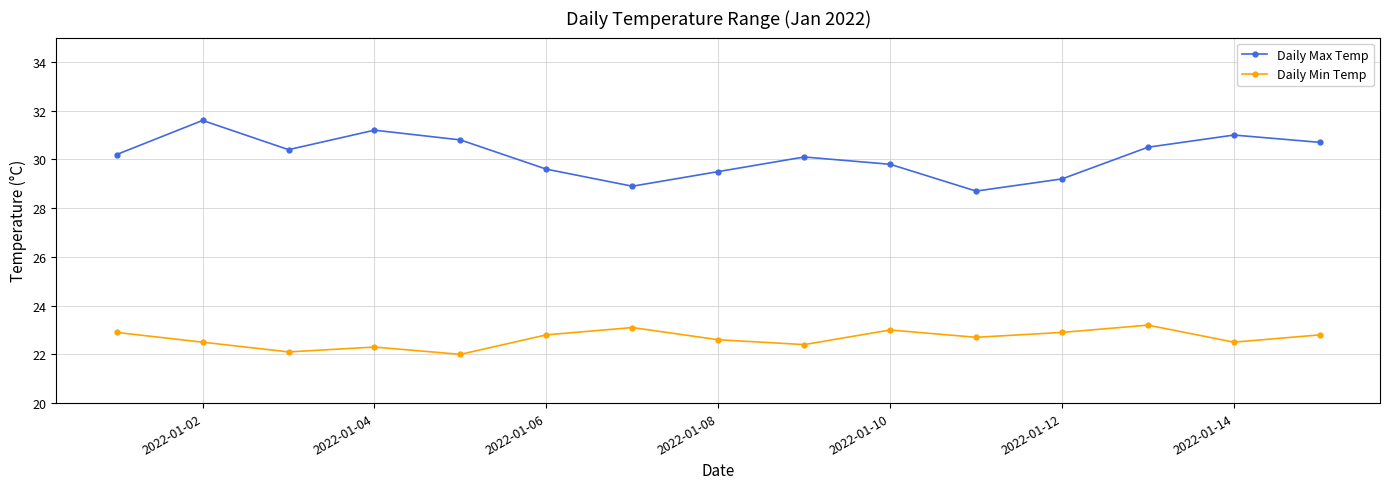

What is the highest value of the Daily Min Temp series?

23.2